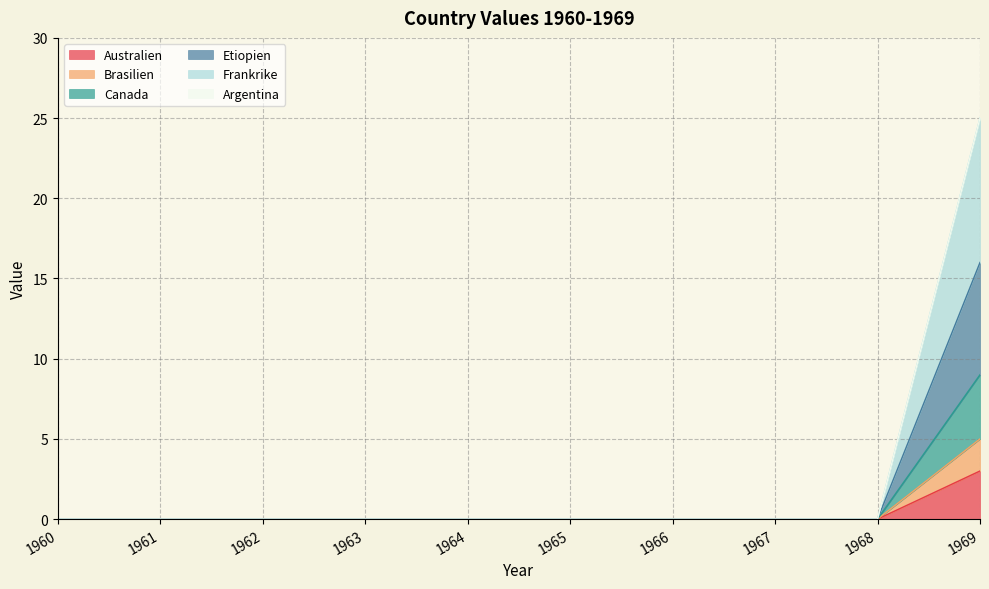

Where is Frankrike nearest to the value 12?

1960